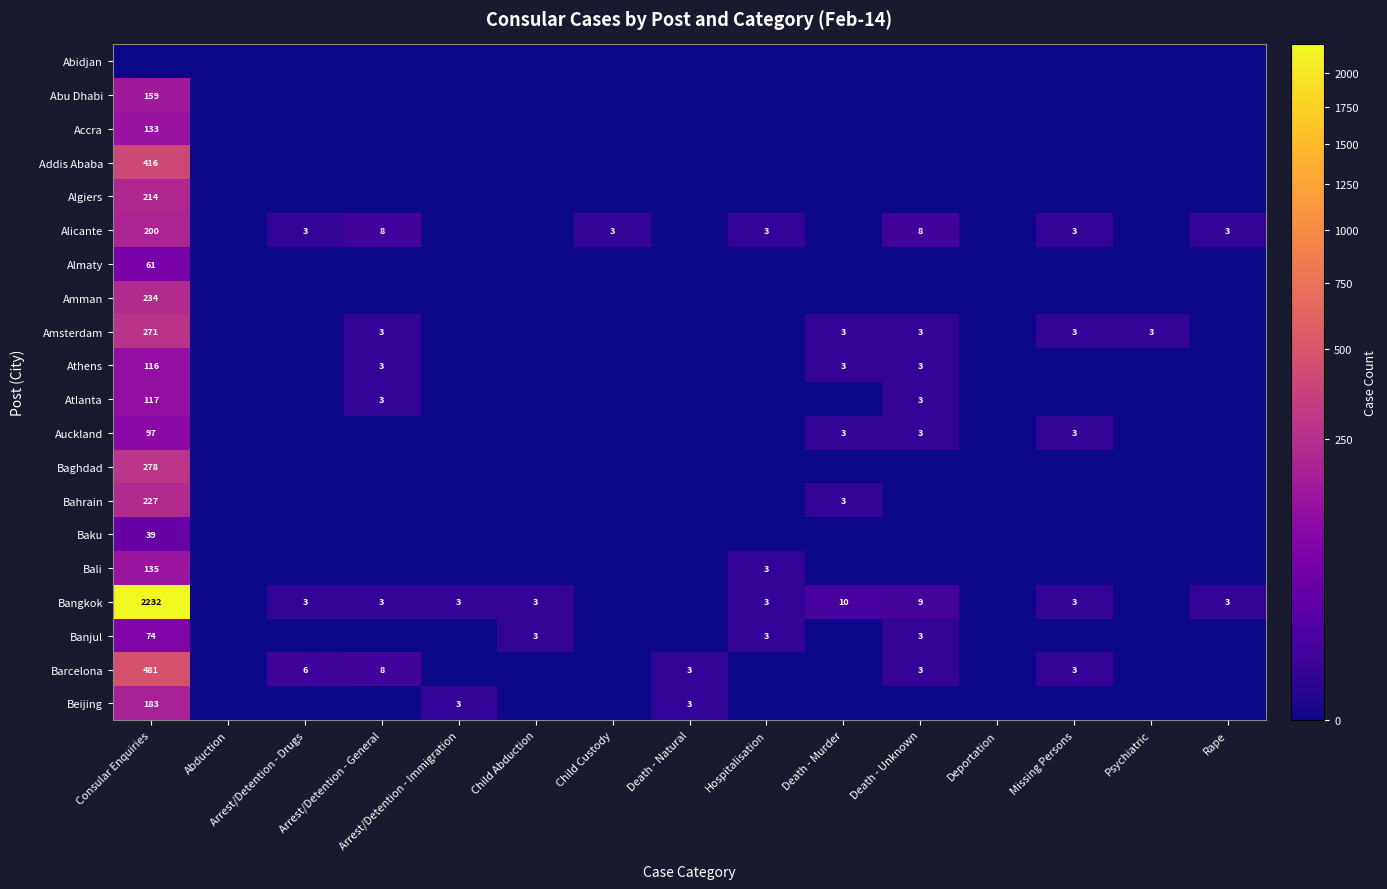

What is the spread (max minus min) of values at Death - Natural?

3